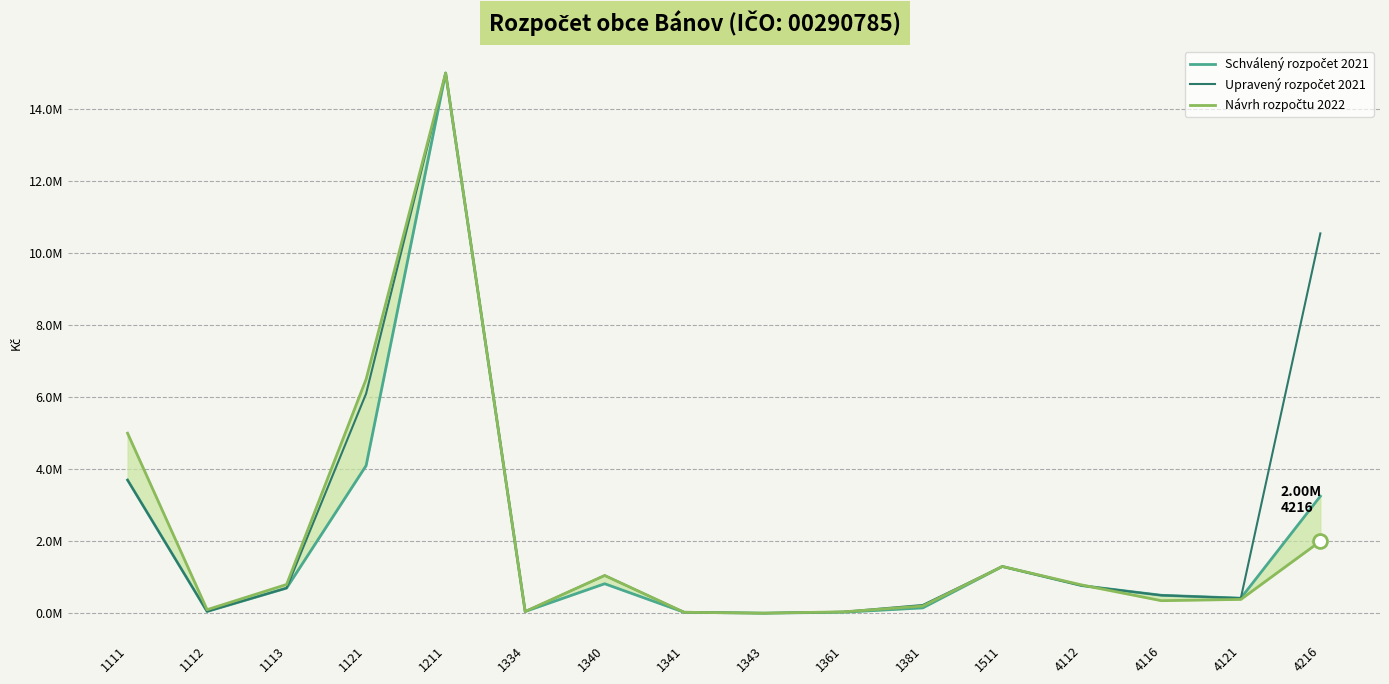

The value of Schválený rozpočet 2021 at 1112 is 68187. True or false?

False